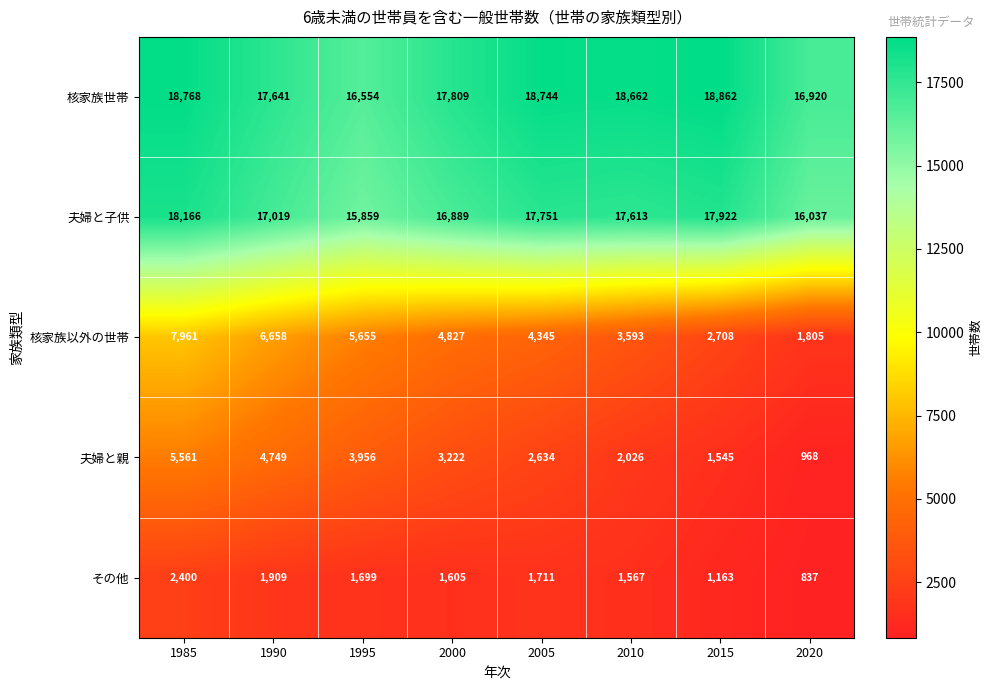

True or false: その他 has a value of 2251 at 2010.

False